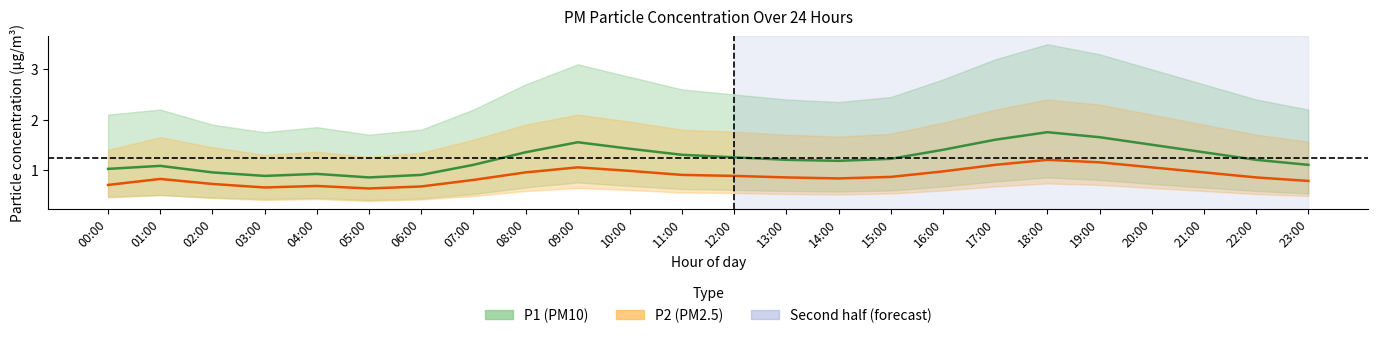

Does the chart display data point markers on the line(s)?

No